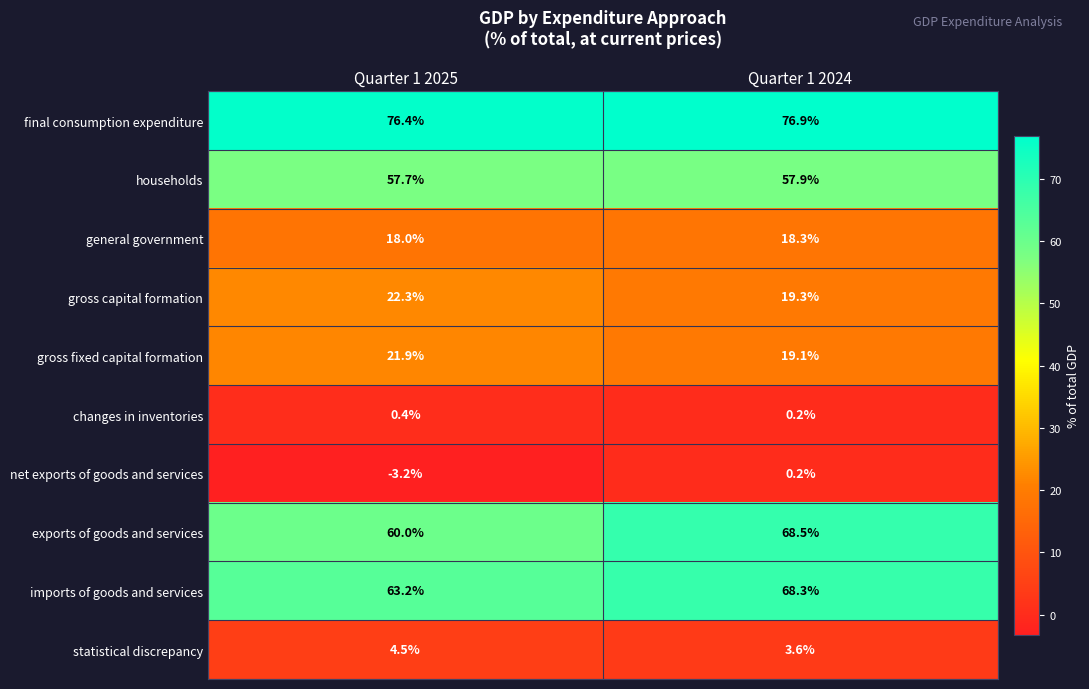

Rank the series by their maximum value, from lowest to highest.

net exports of goods and services, changes in inventories, statistical discrepancy, general government, gross fixed capital formation, gross capital formation, households, imports of goods and services, exports of goods and services, final consumption expenditure